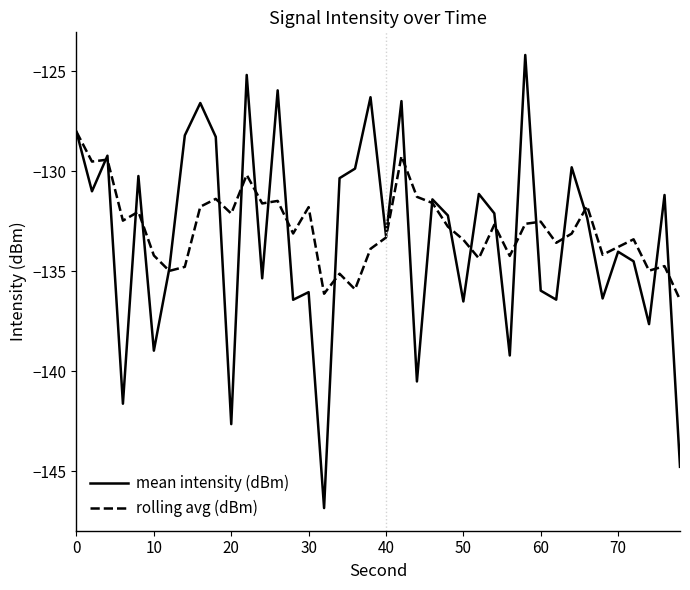

What is the sum of all mean intensity (dBm) values?

-5332.0